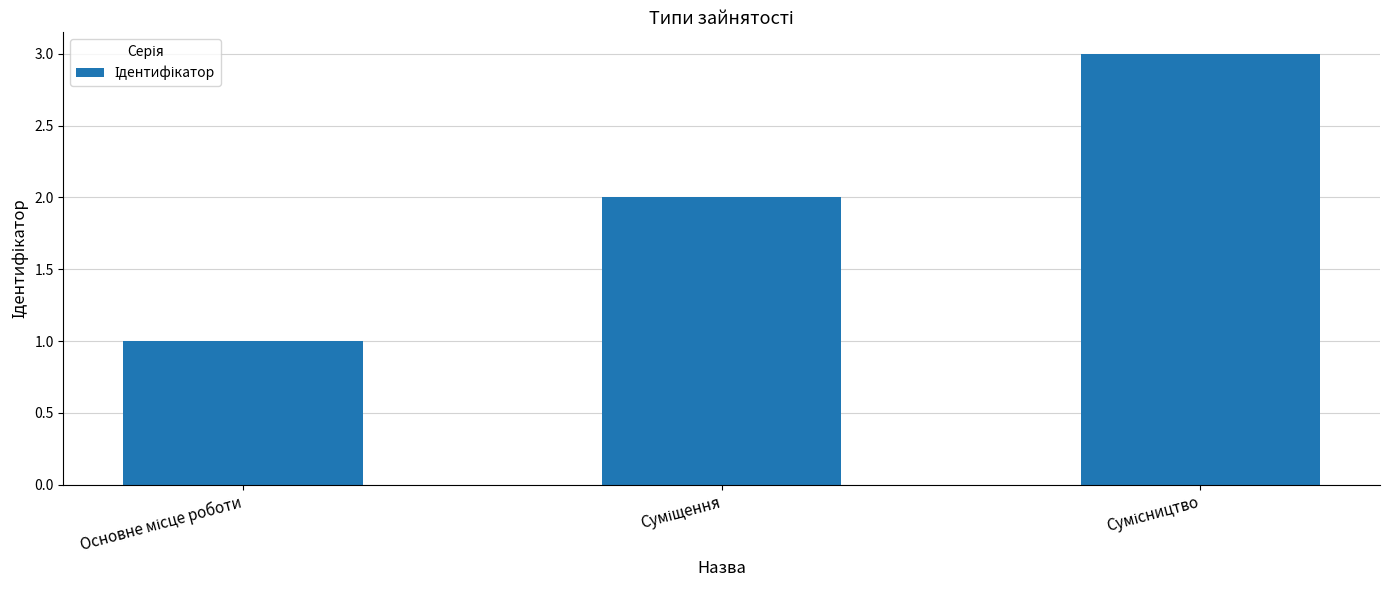

What is the sum of all values?

6